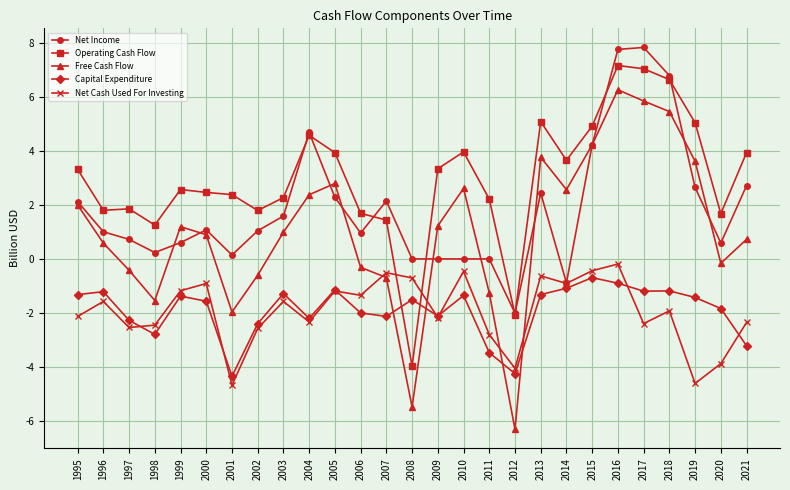

True or false: Net Cash Used For Investing and Operating Cash Flow cross at least once.

True